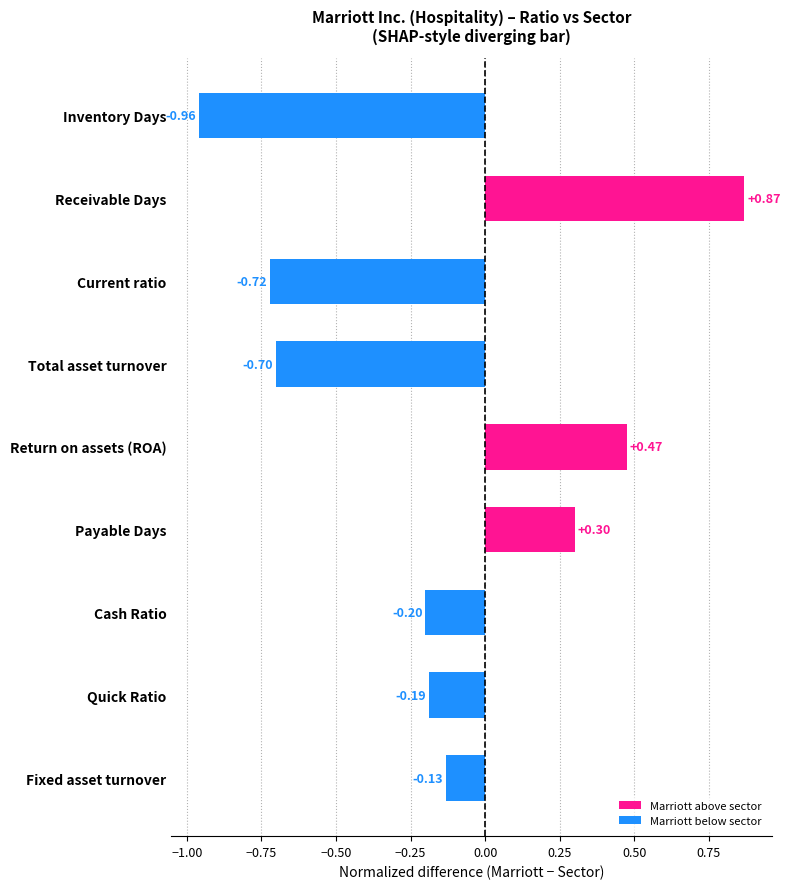

How many positive values are there?

3